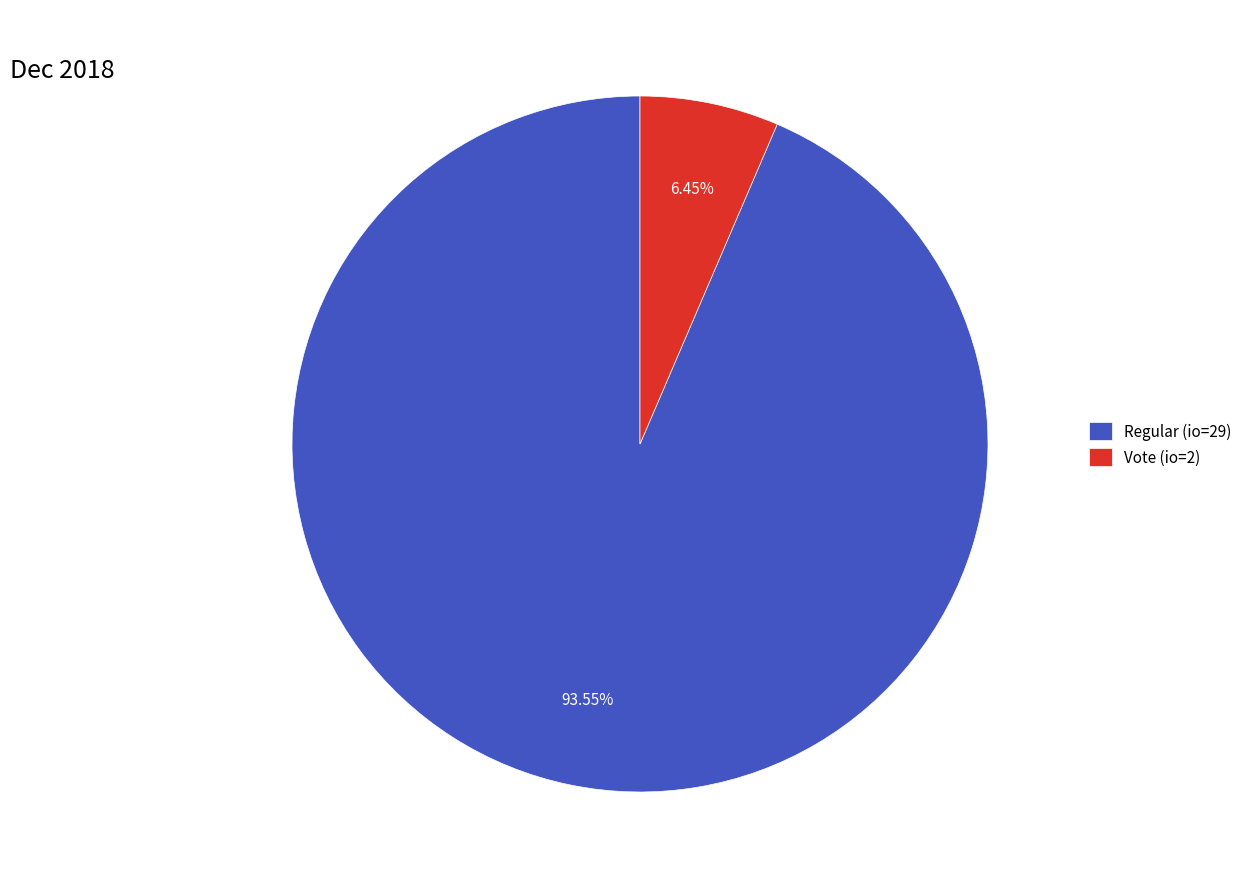

Is there any slice that represents more than half of the pie?

Yes